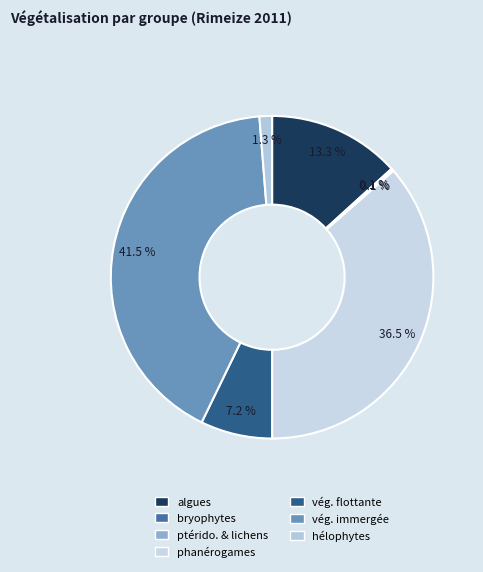

Count the number of slices in the pie.

7